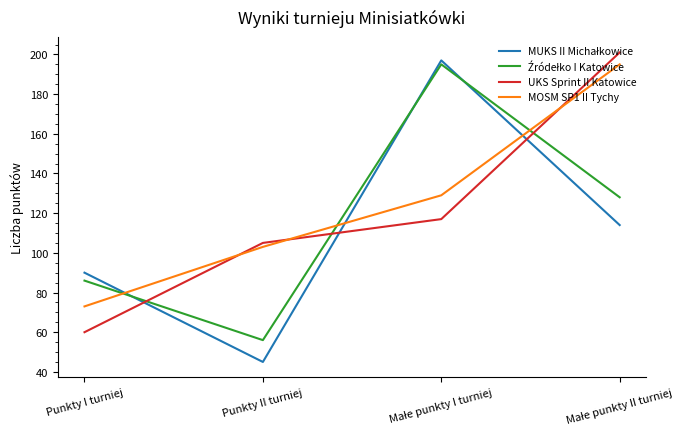

What is the lowest value of the UKS Sprint II Katowice series?

60